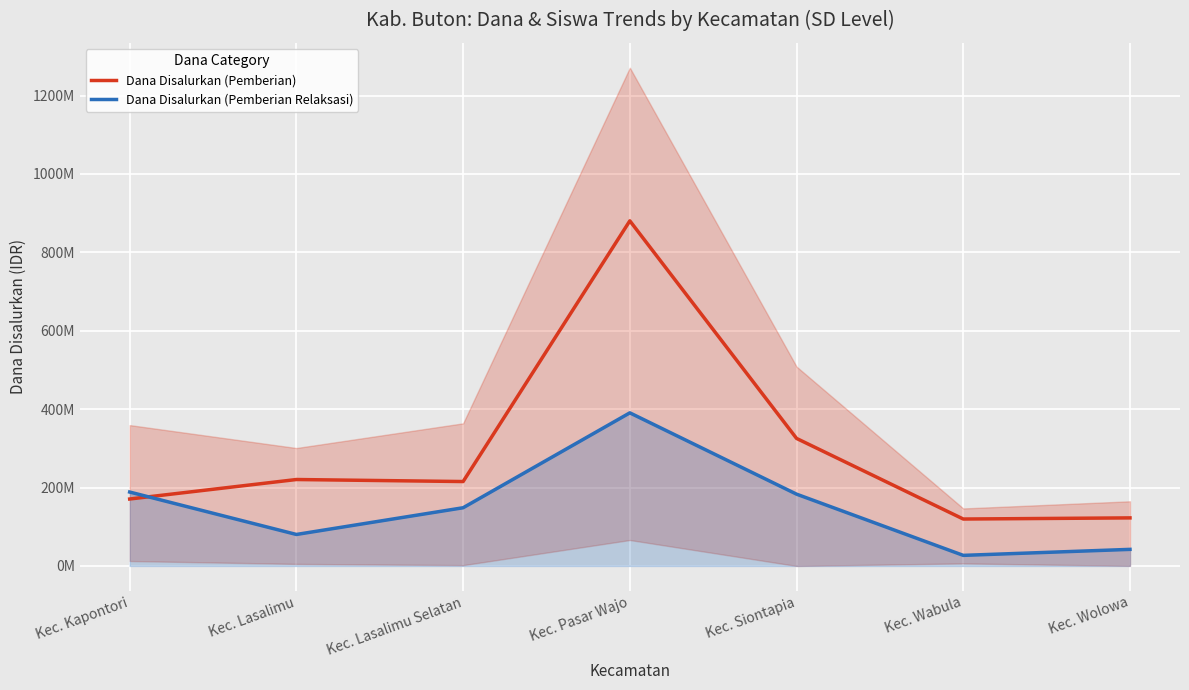

What is the difference between the highest and lowest values at Kec. Wolowa?

80325000